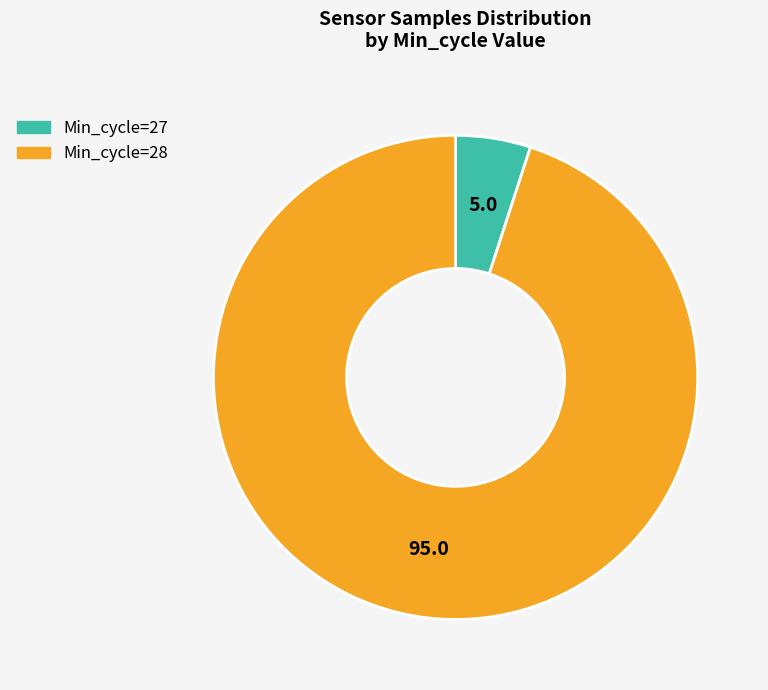

Combined, do Min_cycle=27 and Min_cycle=28 account for over 50%?

Yes